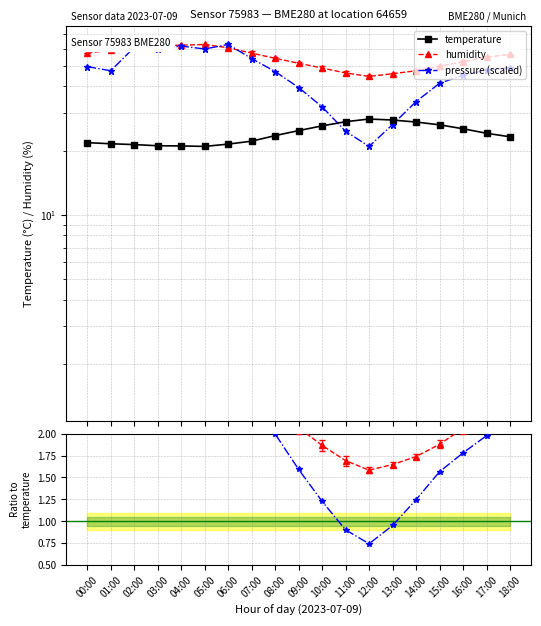

Read the temperature value at 16:00.

25.3